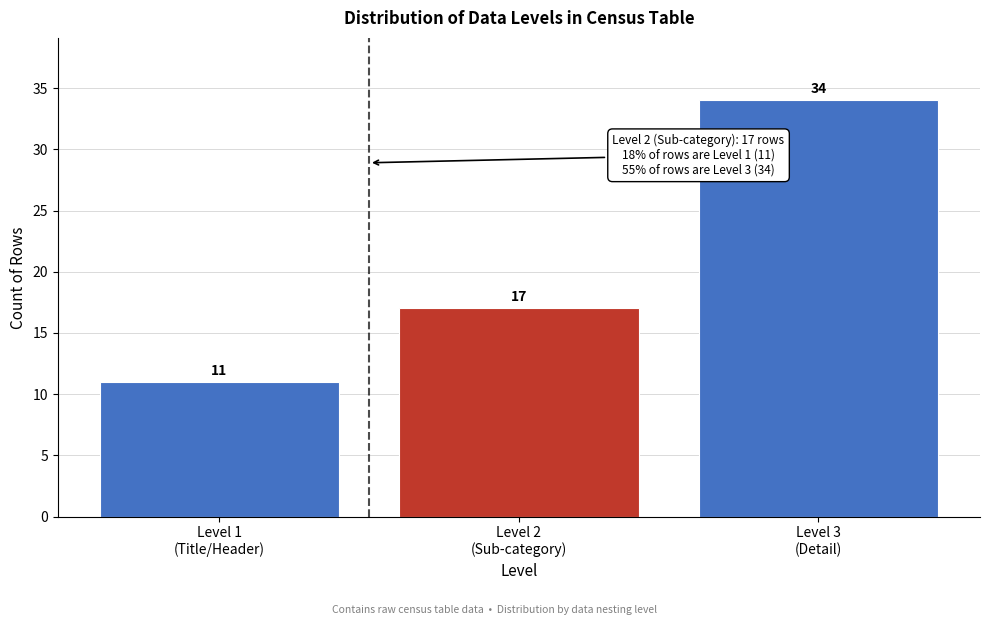

Reading right to left, list all the values displayed in this chart.

34	17	11